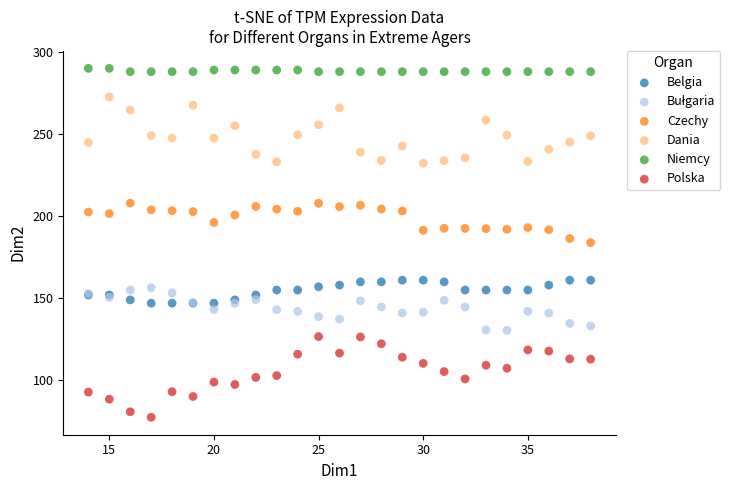

Which series has the largest Y range (max minus min)?

Polska